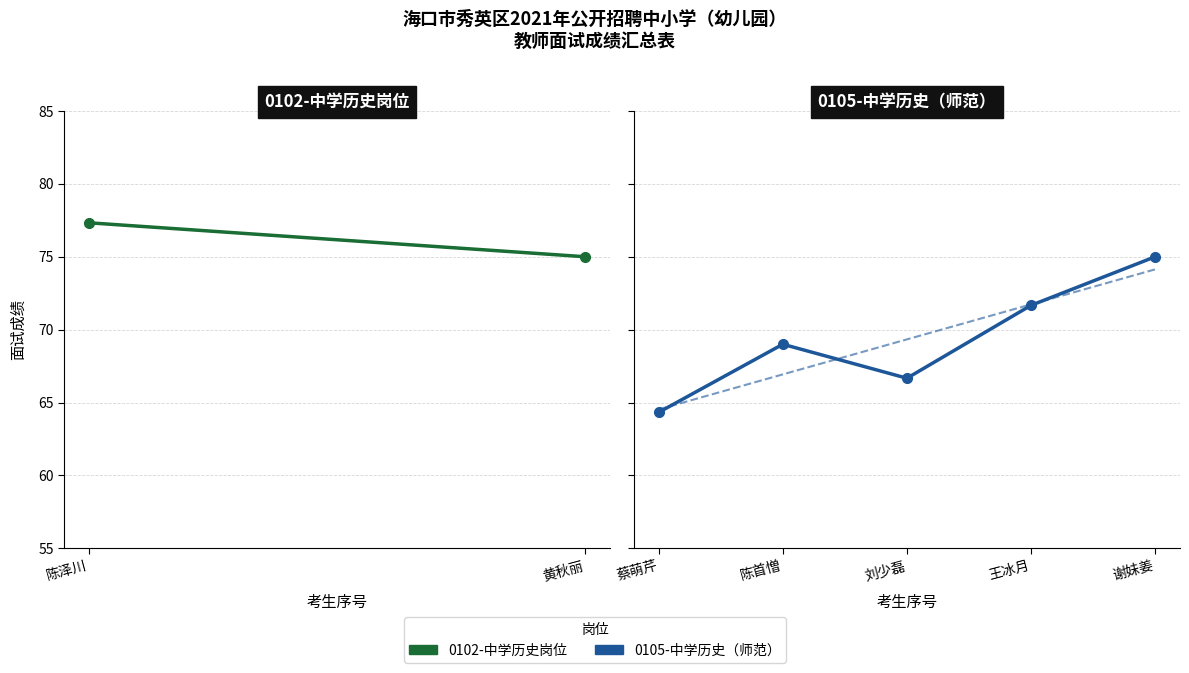

What is the maximum value shown in the chart?

75.0